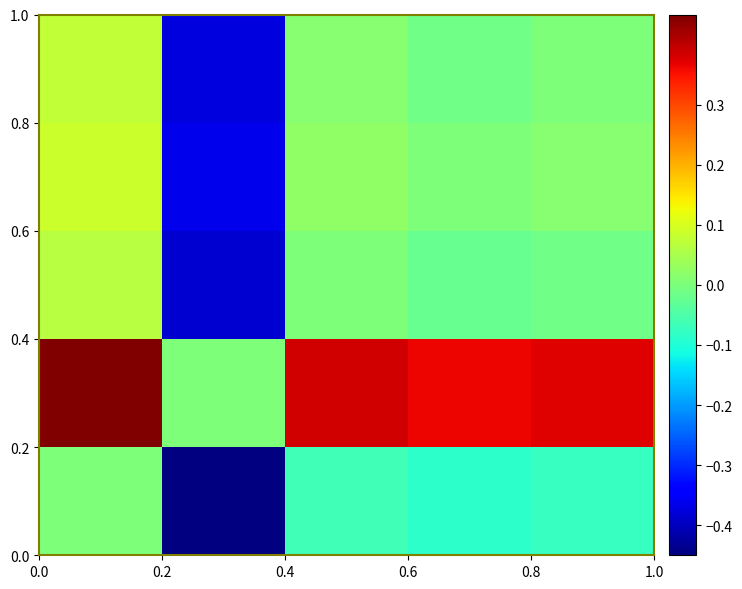

At how many categories does at least one series exceed 0?

4